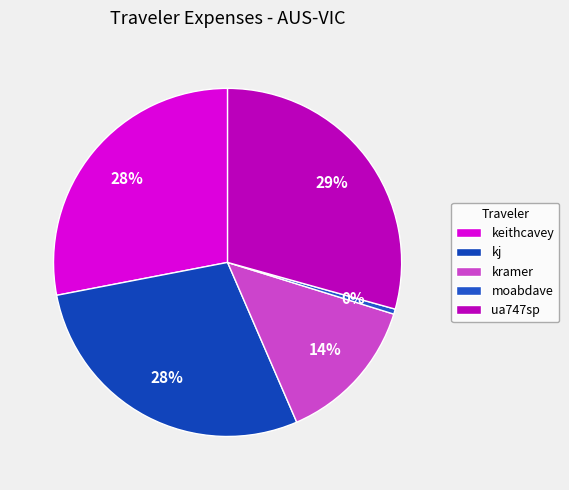

Which slice is the smallest?

moabdave